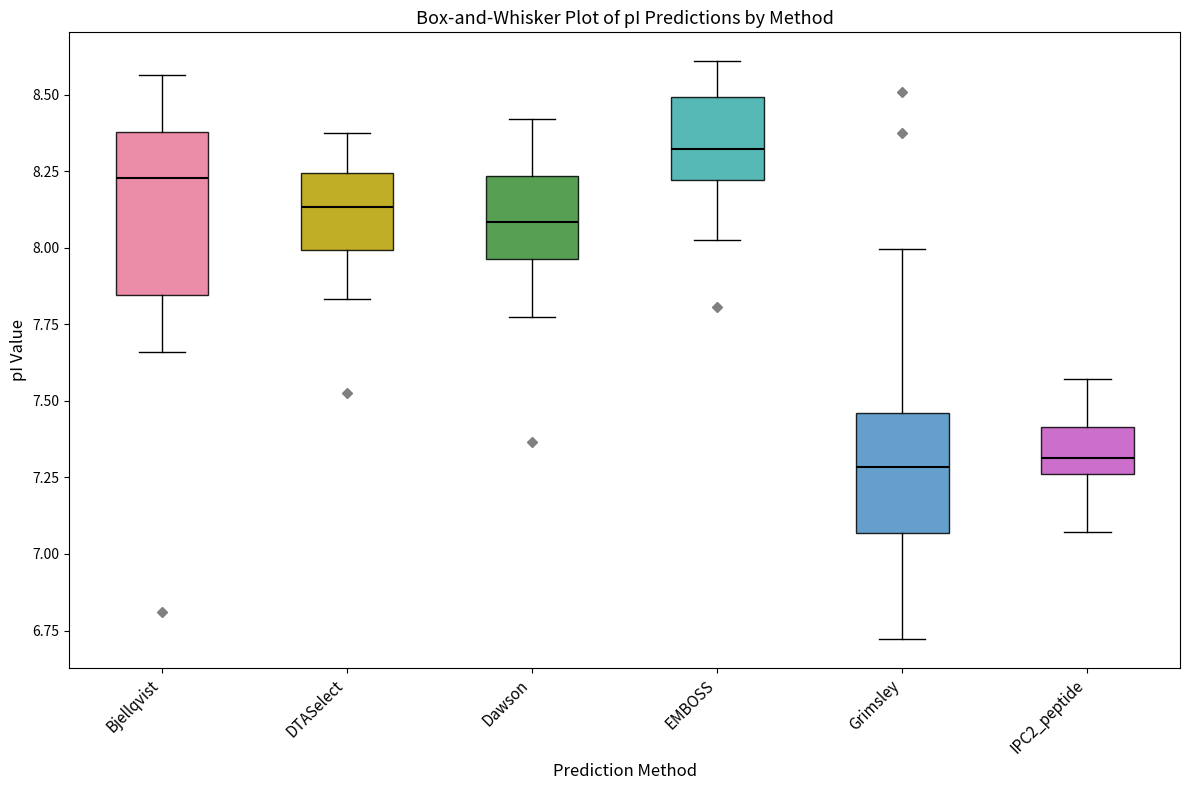

Reading left to right, transcribe this box plot: for each box, give where its median line is, the range the box spans, and where its two whiskers end, as read against the y-axis. The values are not printed on the chart, so give them approximately, as read against the axis.

Bjellqvist: median 8.25, box 7.85 to 8.40, whiskers 7.65 to 8.55
DTASelect: median 8.15, box 8.00 to 8.25, whiskers 7.85 to 8.40
Dawson: median 8.10, box 7.95 to 8.25, whiskers 7.80 to 8.40
EMBOSS: median 8.30, box 8.20 to 8.50, whiskers 8.00 to 8.60
Grimsley: median 7.30, box 7.05 to 7.45, whiskers 6.70 to 8.00
IPC2_peptide: median 7.30, box 7.25 to 7.40, whiskers 7.05 to 7.55